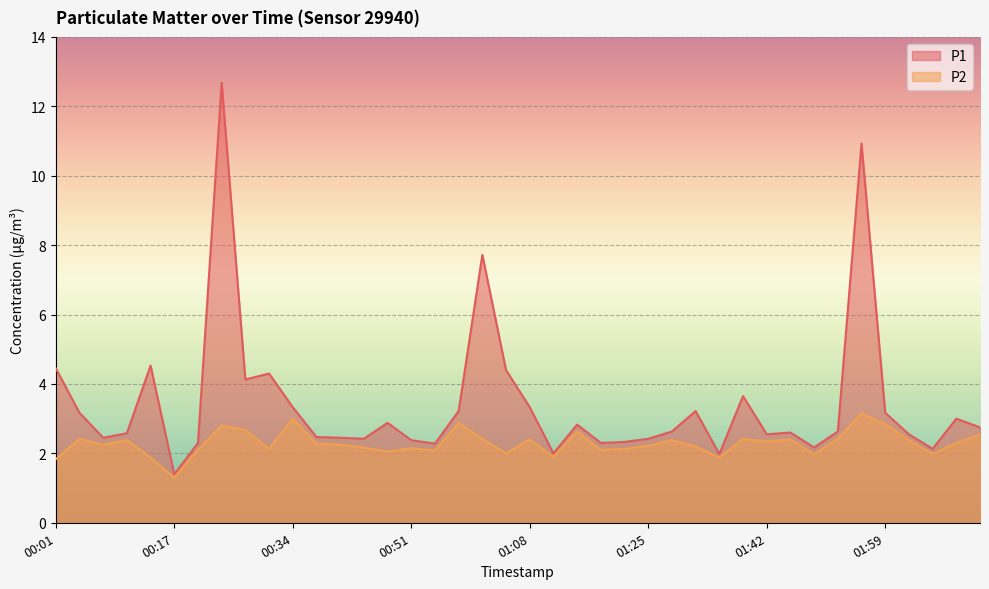

How many data points in P2 are less than 2?

7